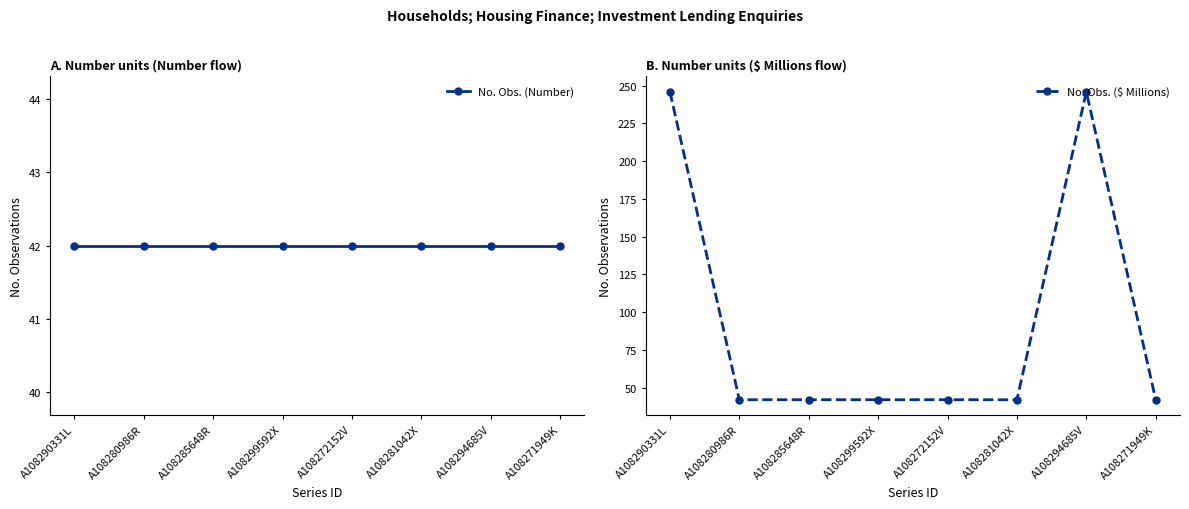

What is the label of the 6th point from the right?

A108285648R